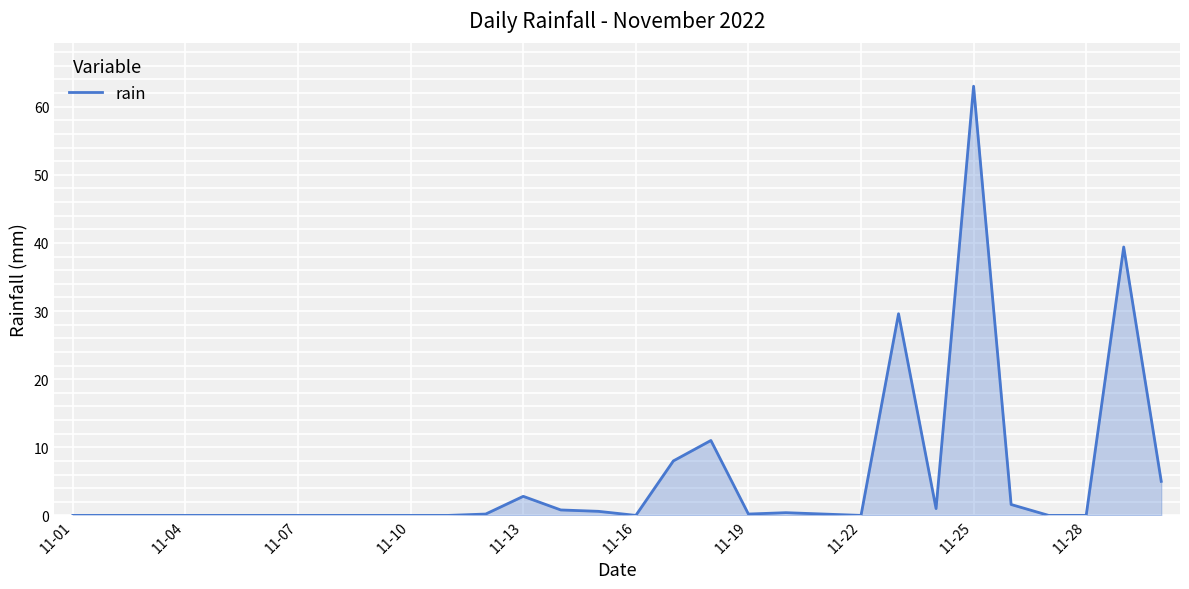

What is the greatest value displayed?

63.0